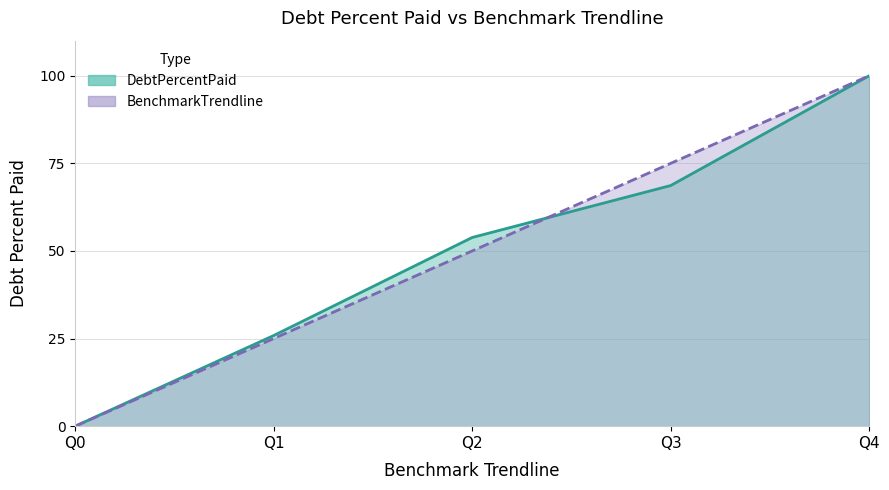

Which has a higher value, Q3 or Q0?

Q3